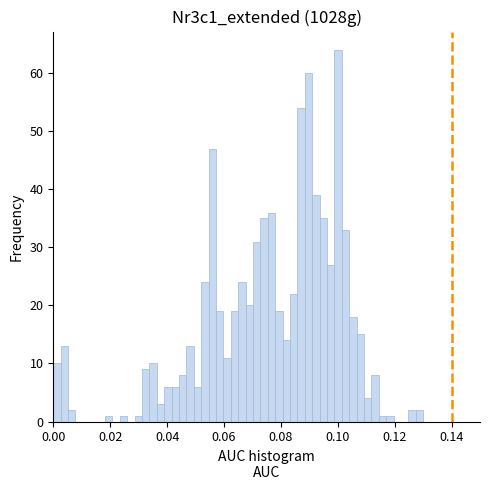

Around what value on the x-axis is the tallest bar? Give the approximate position of its centre, as read against the axis.

0.100